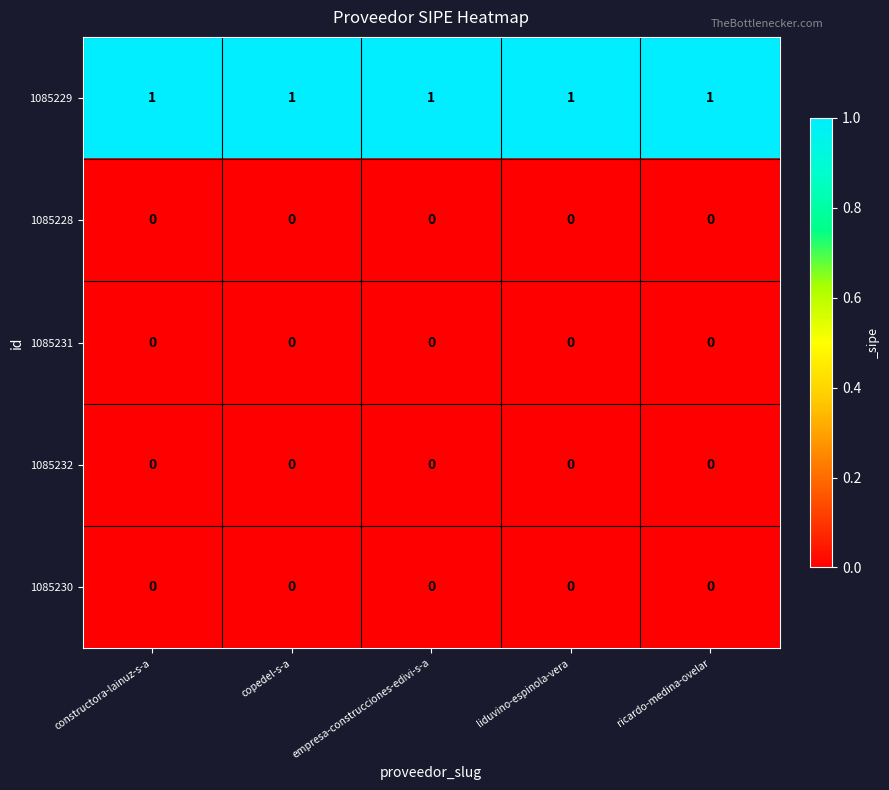

At how many categories does at least one series exceed 0?

5